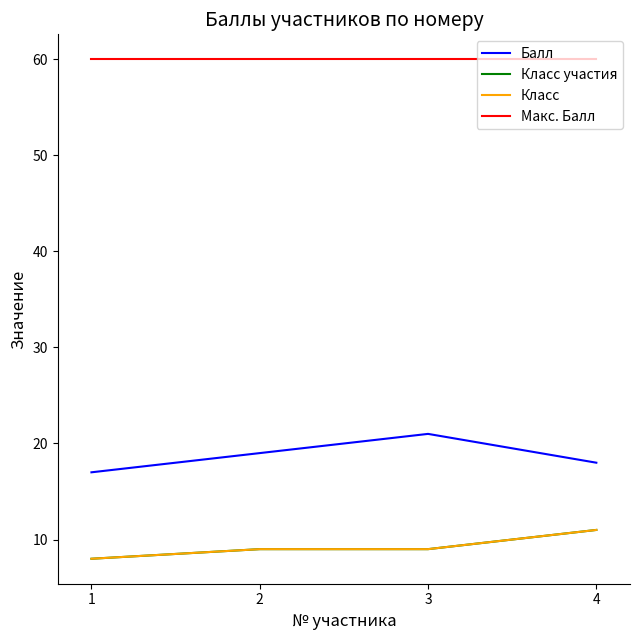

At which label is Балл closest to 19?

2